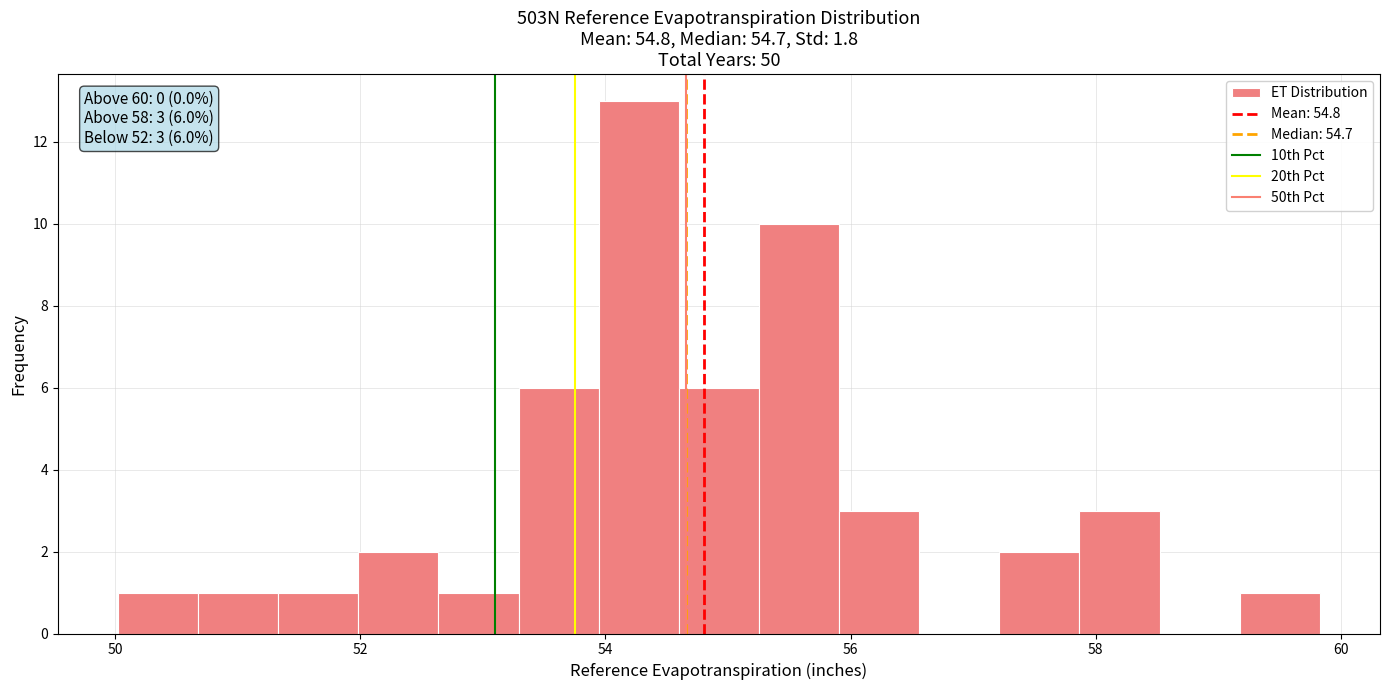

Read against the x-axis, roughly where is the centre of the tallest bar?

54.2